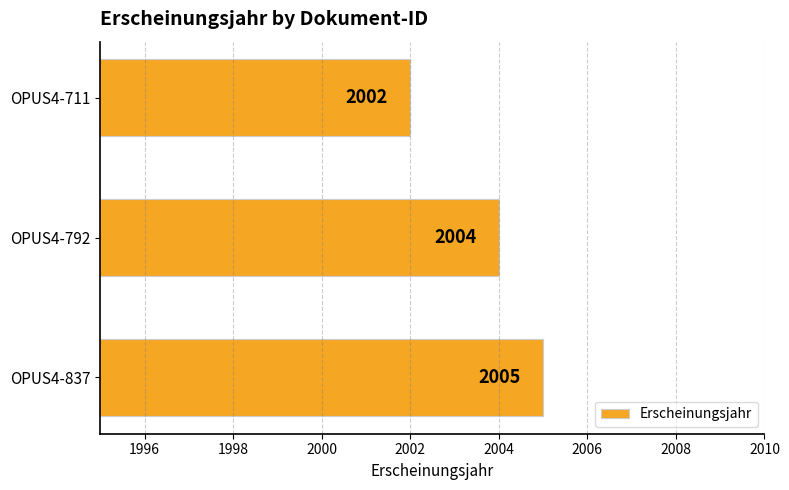

What is the approximate value at OPUS4-711?

2002